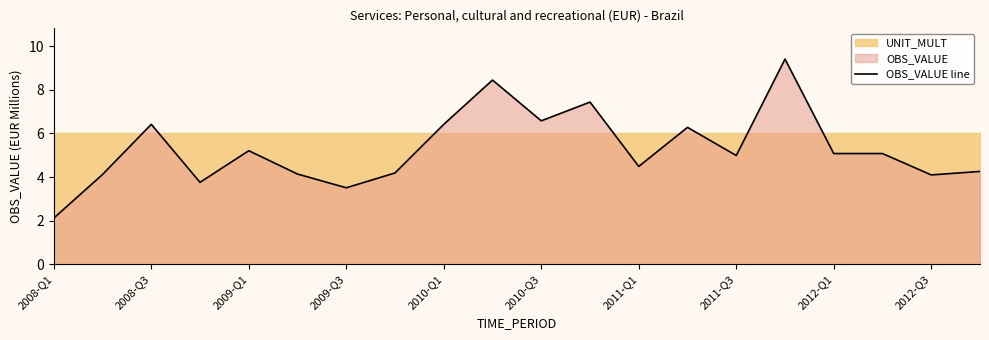

The value of OBS_VALUE line at 2010-Q3 is 10.6. True or false?

False